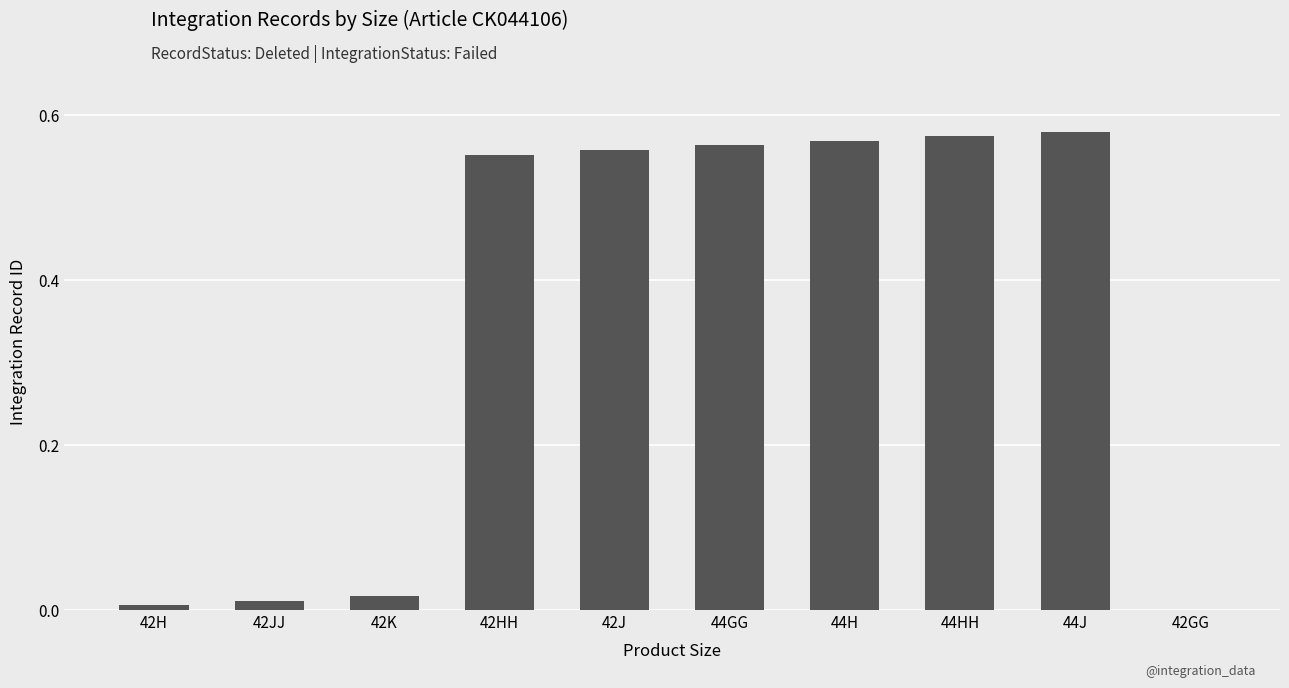

How many positive values are there?

9